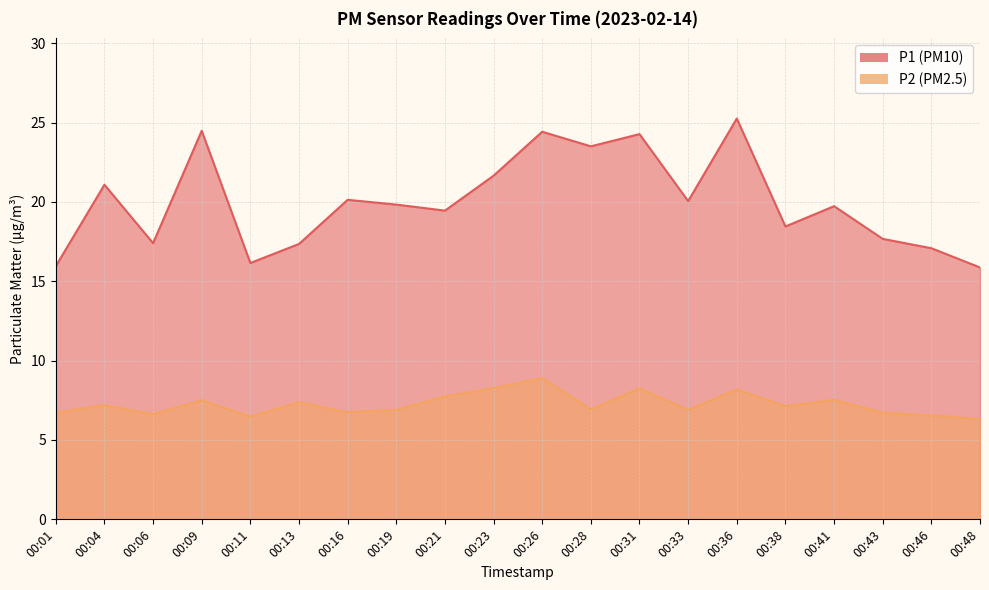

At which label is P1 closest to 20?

00:33